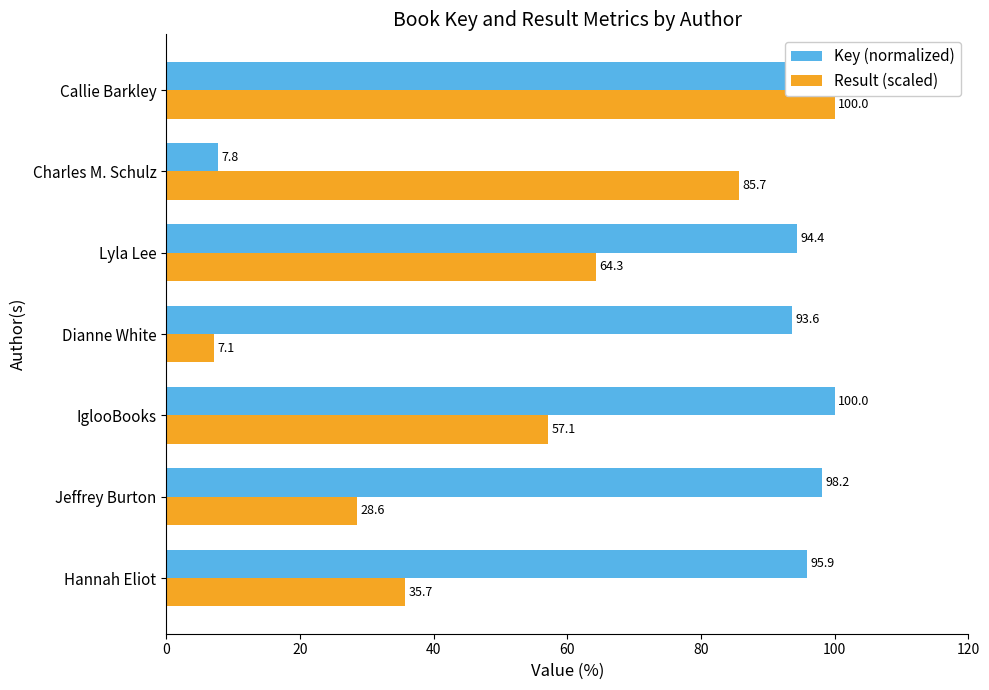

What is the difference between the maximum and minimum values in the Result (scaled) series?

92.9